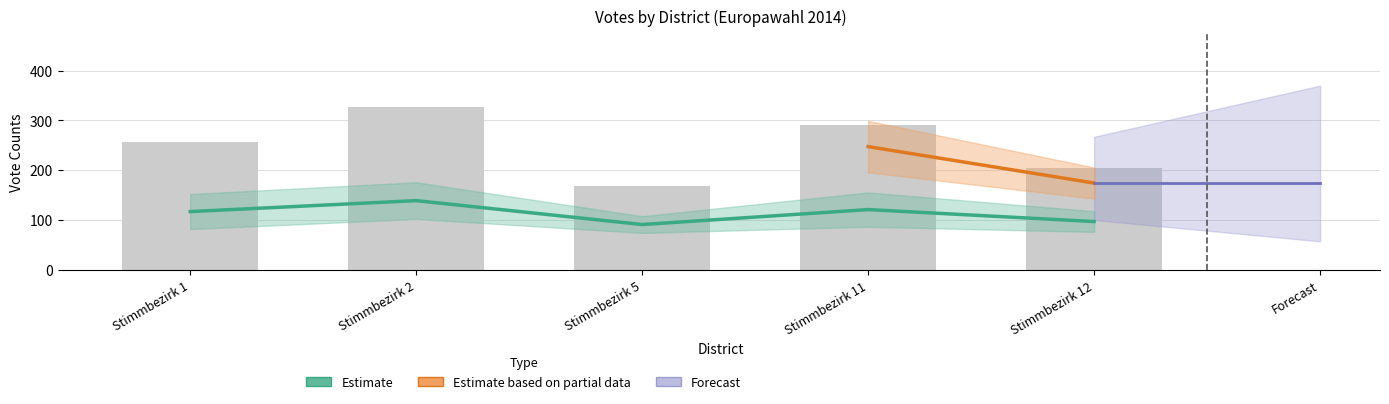

List the labels in order of D value, largest first.

Stimmbezirk 2, Stimmbezirk 11, Stimmbezirk 1, Stimmbezirk 12, Stimmbezirk 5